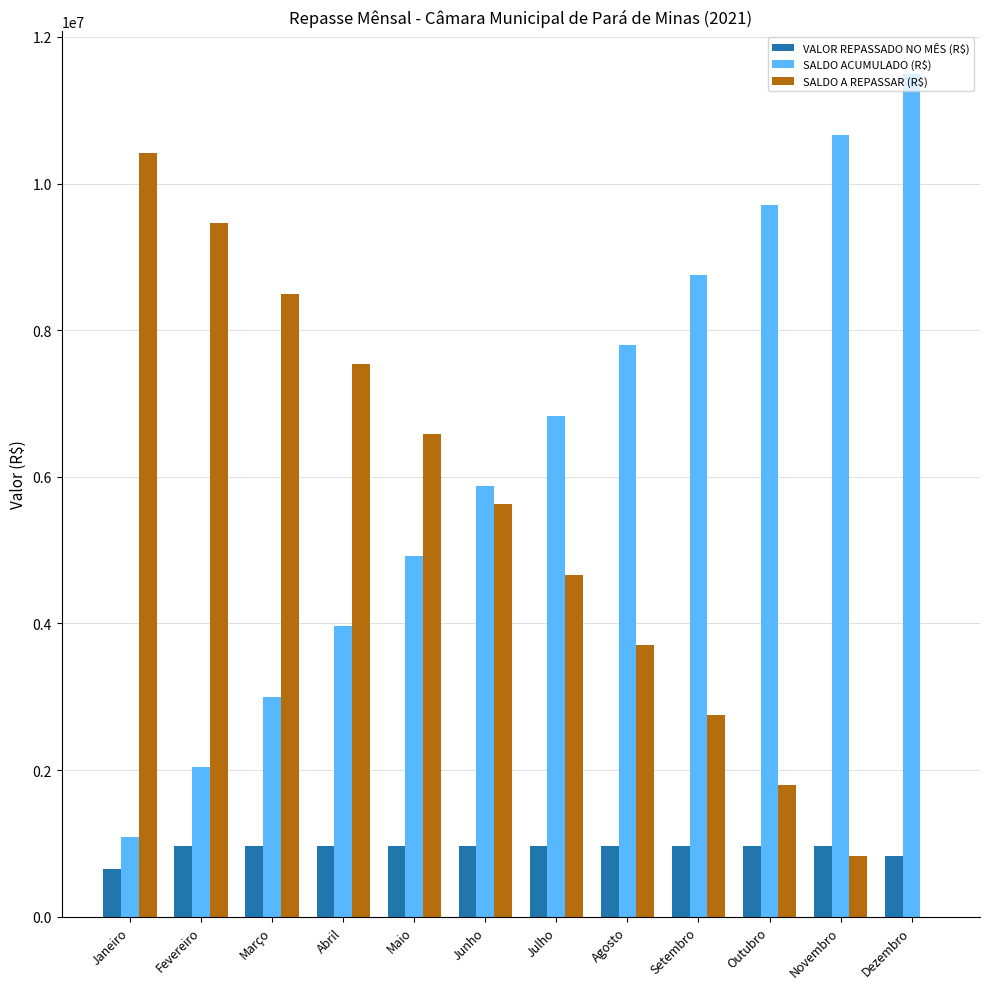

What is the sum of the VALOR REPASSADO NO MÊS (R$) values at Janeiro and Novembro?

1608333.3